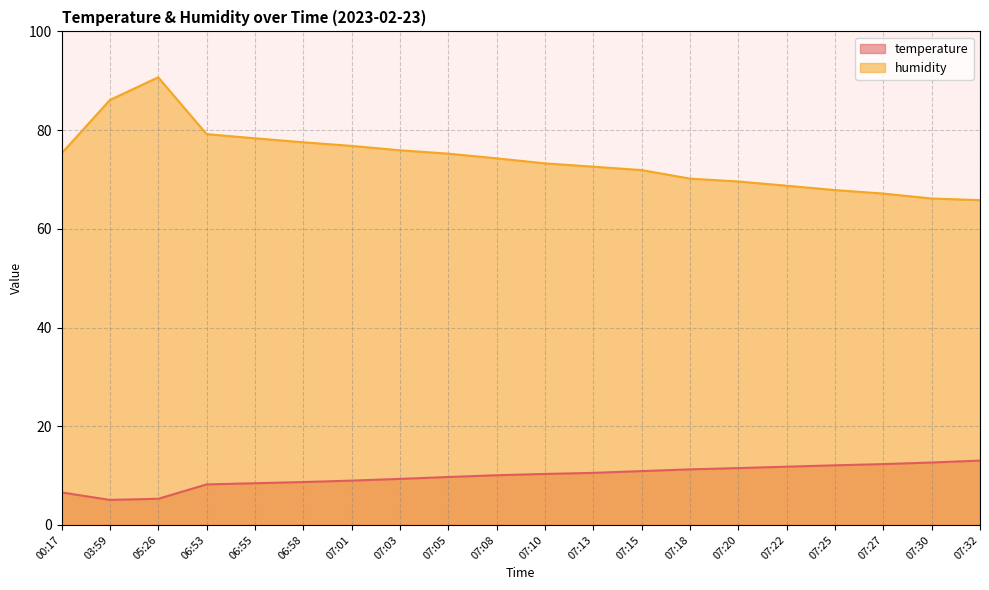

At which category is the sum across all series the highest?

05:26